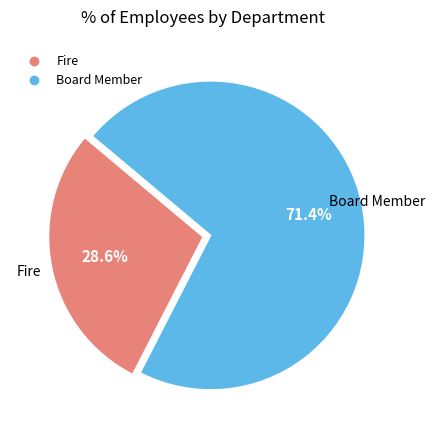

To the nearest percent, what is the average slice percentage?

50%